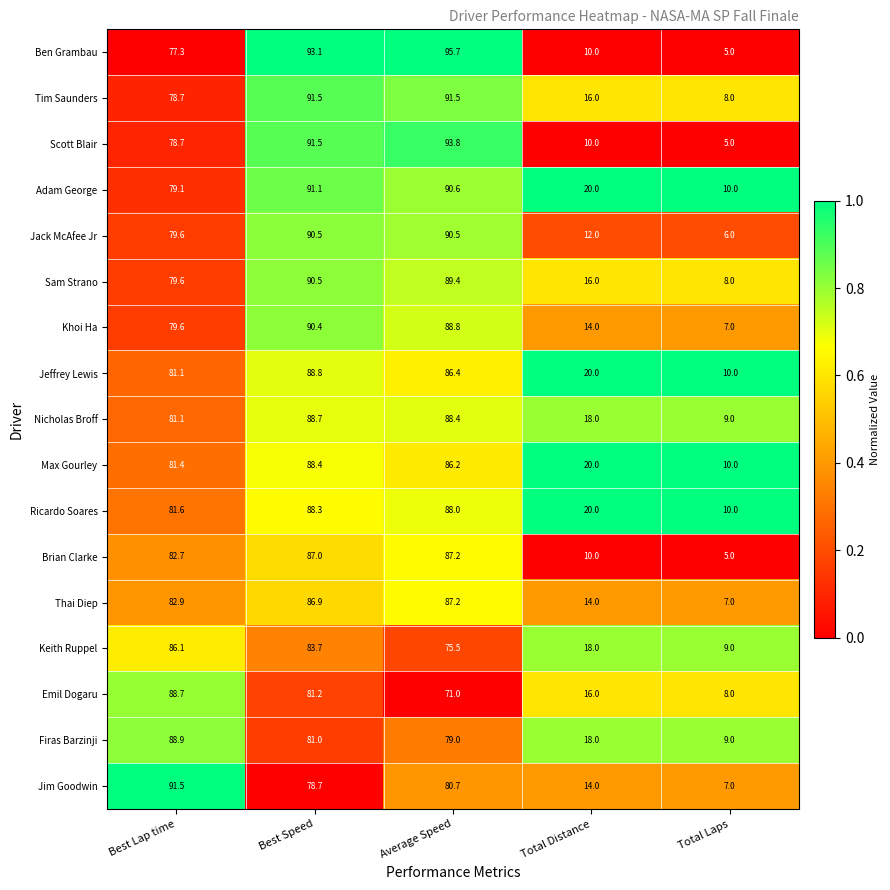

Rank the categories by Khoi Ha value from lowest to highest.

Total Laps, Total Distance, Best Lap time, Average Speed, Best Speed